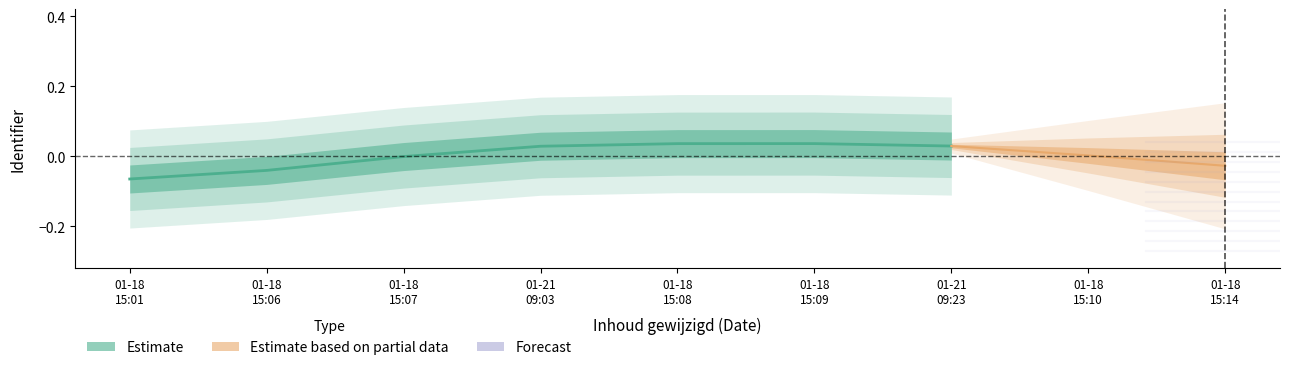

At which category does the chart reach its peak across all series?

01-18
15:09